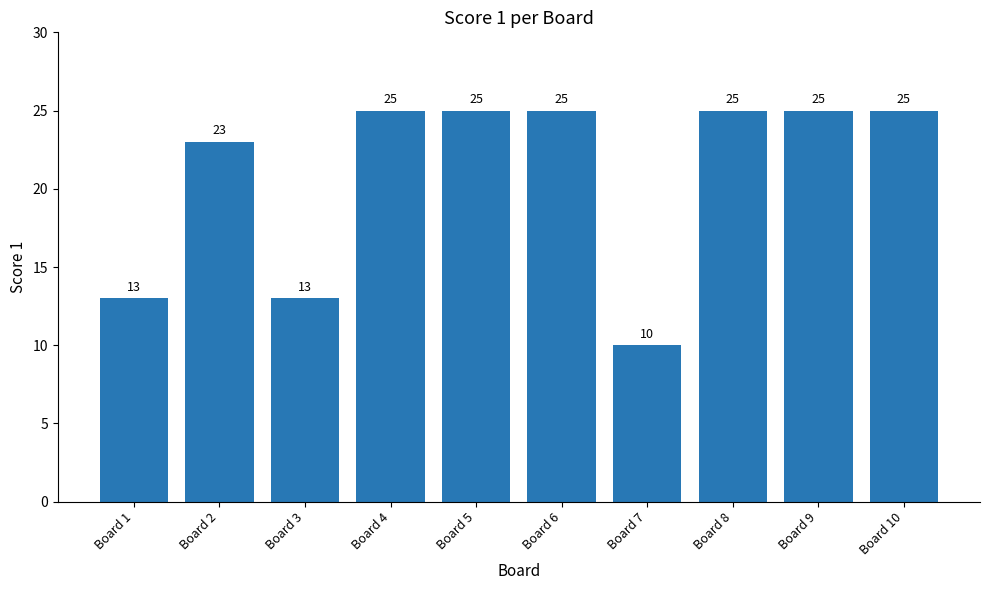

Count the values in the range 13 to 25.

9